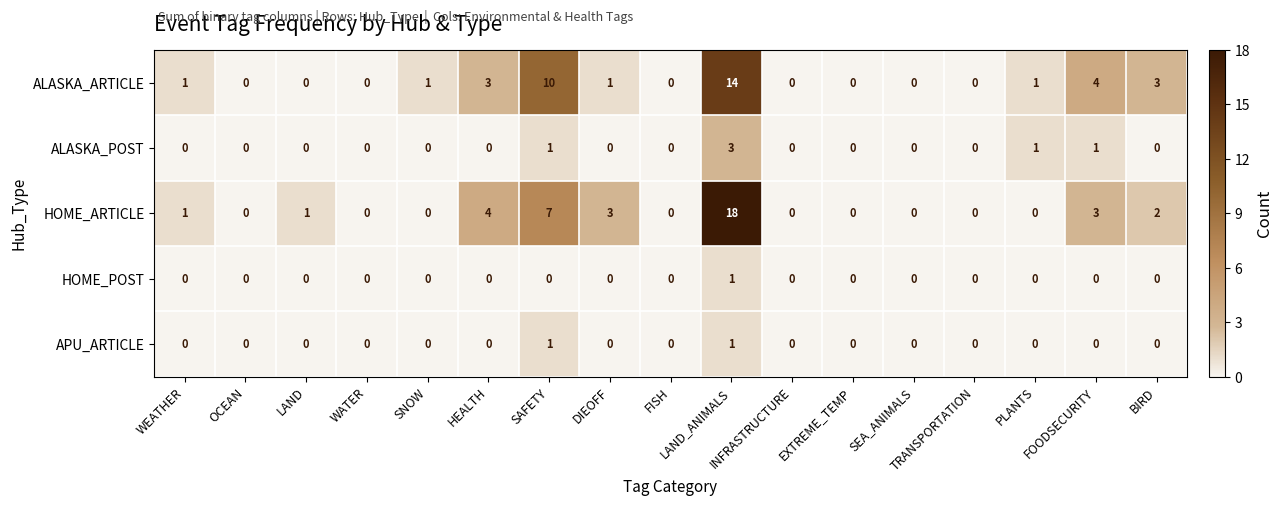

Which series has the largest range (max minus min)?

HOME_ARTICLE